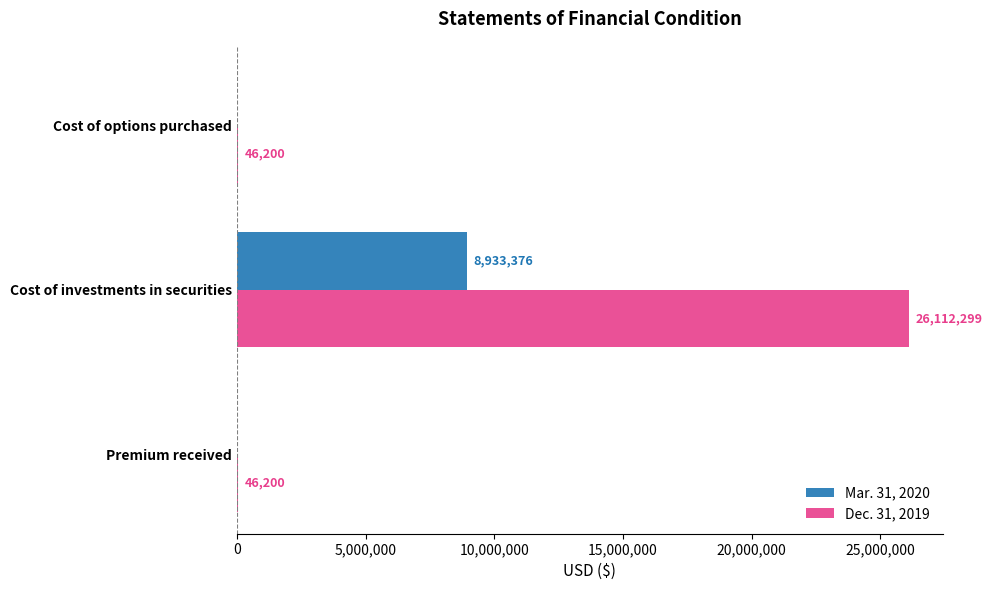

Which series changed the most between Cost of options purchased and Cost of investments in securities?

Dec. 31, 2019